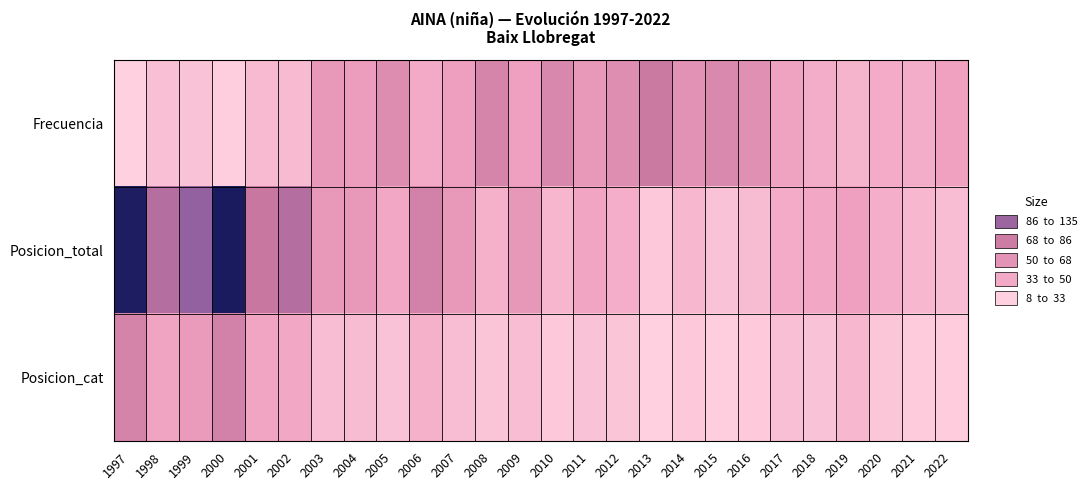

Which series has the largest total across all categories?

Posicion_total